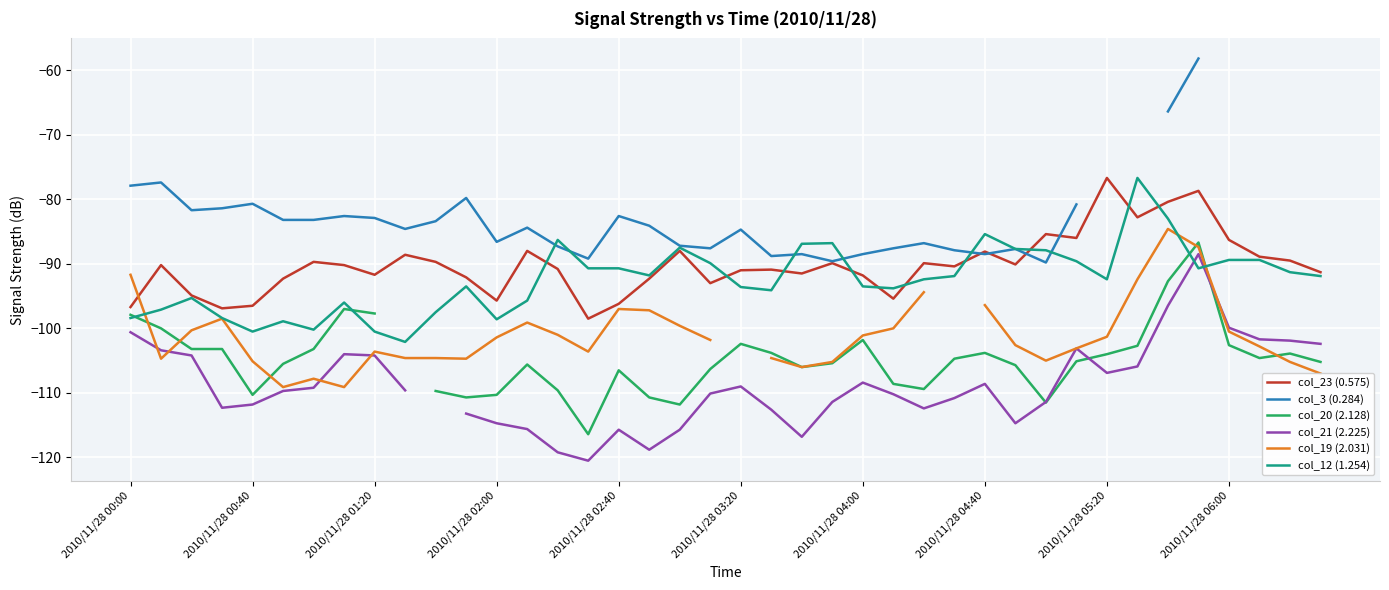

What is the highest value of the col_23 (0.575) series?

-76.7